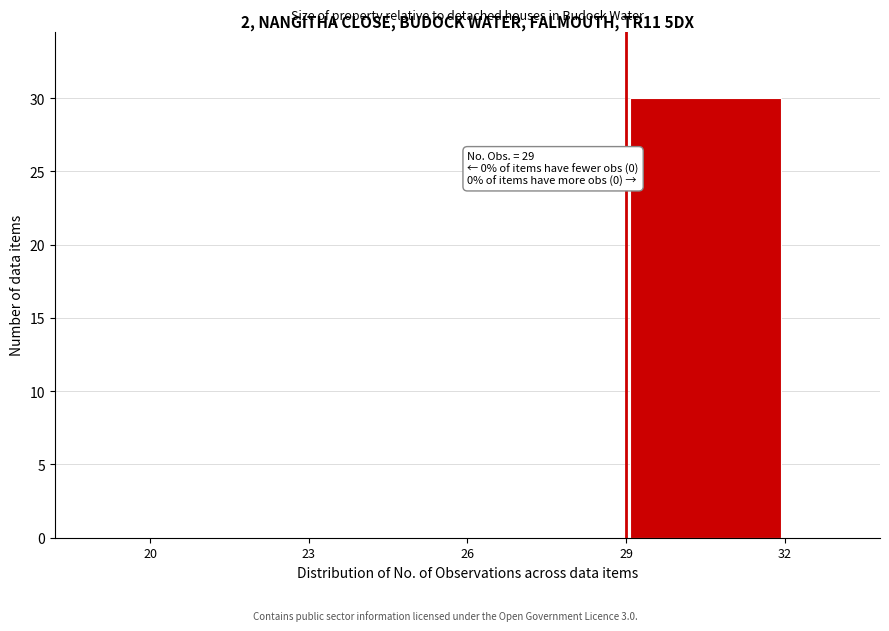

Over which range of the x-axis is the bar tallest?

29 to 32